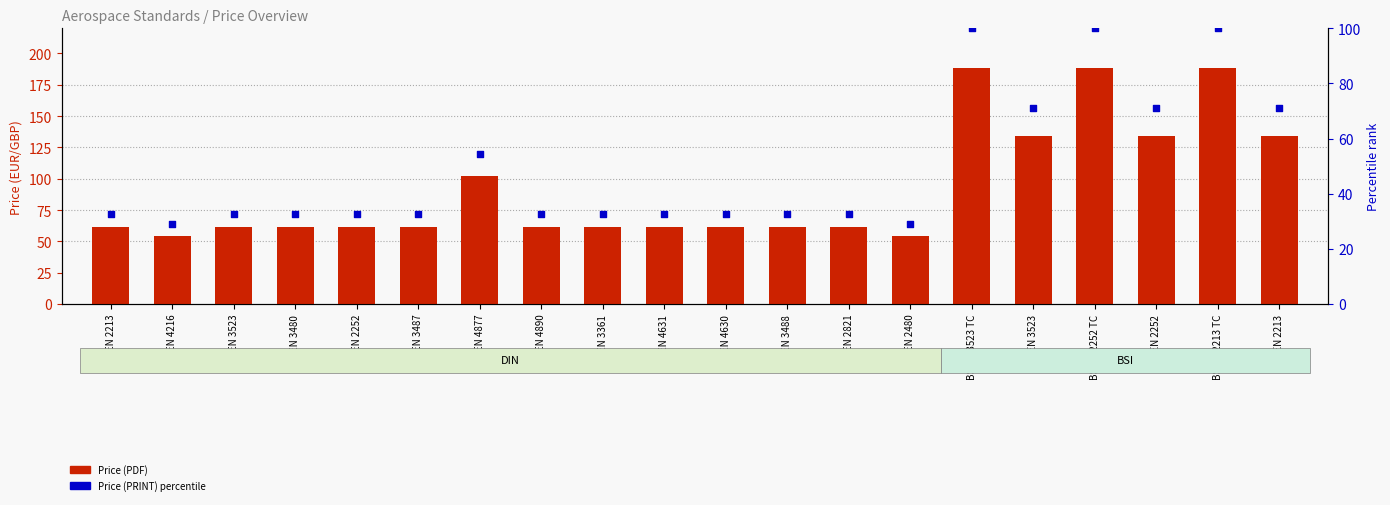

Is the value of Price (PDF) at DIN EN 2821 greater than the value of Price (PRINT) percentile at DIN EN 3488?

Yes